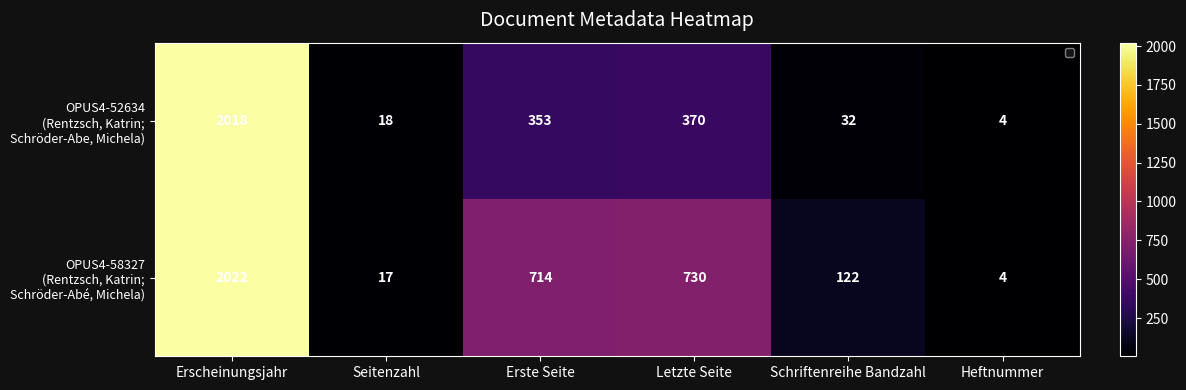

At which category is the sum across all series the highest?

Erscheinungsjahr